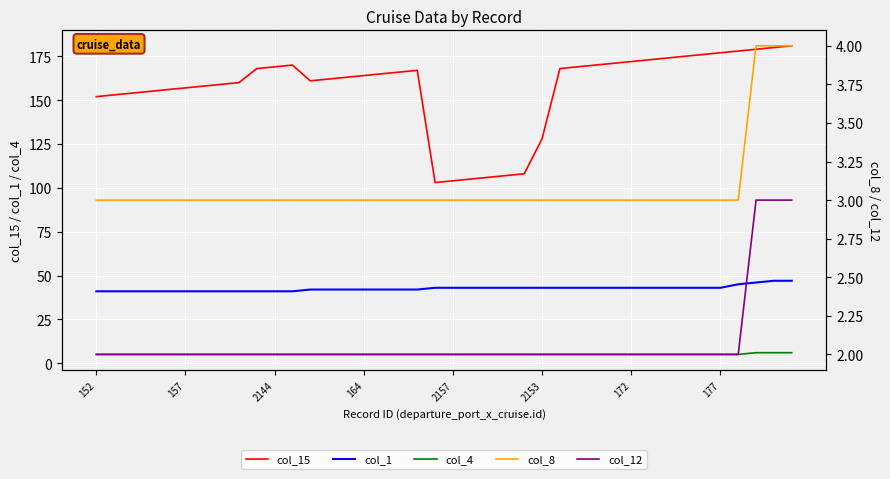

How many series are shown in this chart?

5